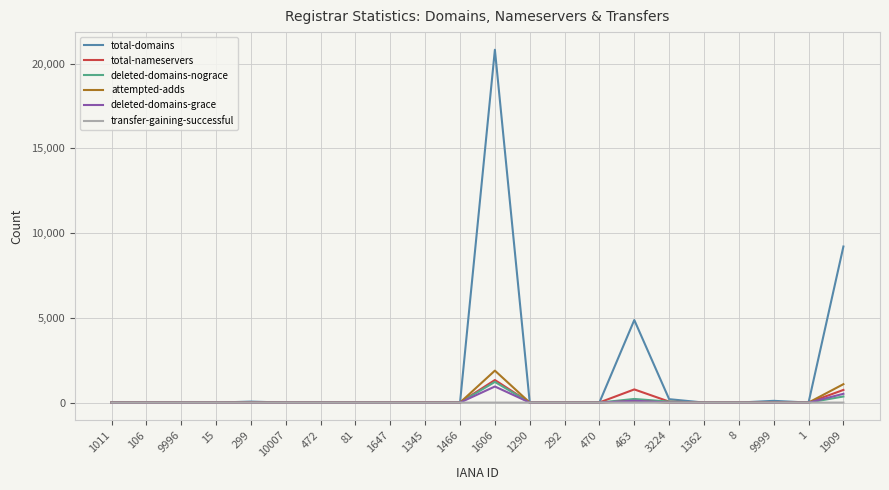

Which series changed the most between 463 and 1909?

total-domains